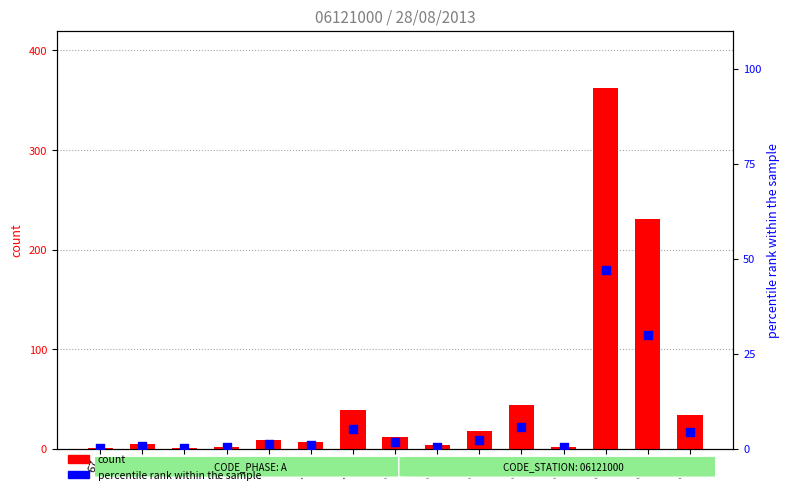

Is the value of percentile rank within the sample at 69 greater than the value of count at 807?

No